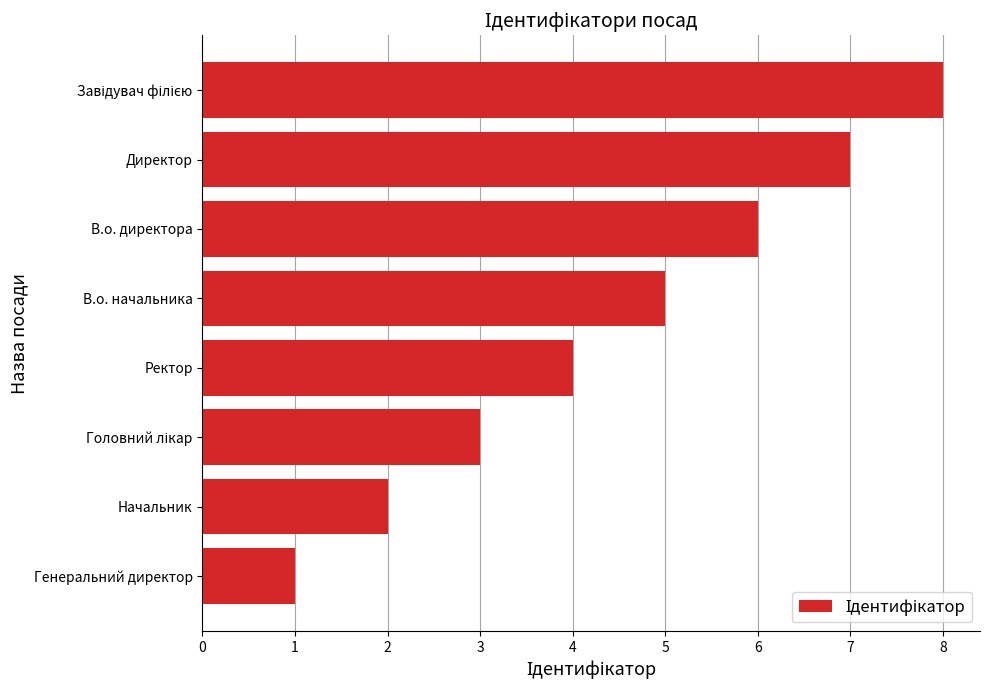

What is the sum of all values?

36